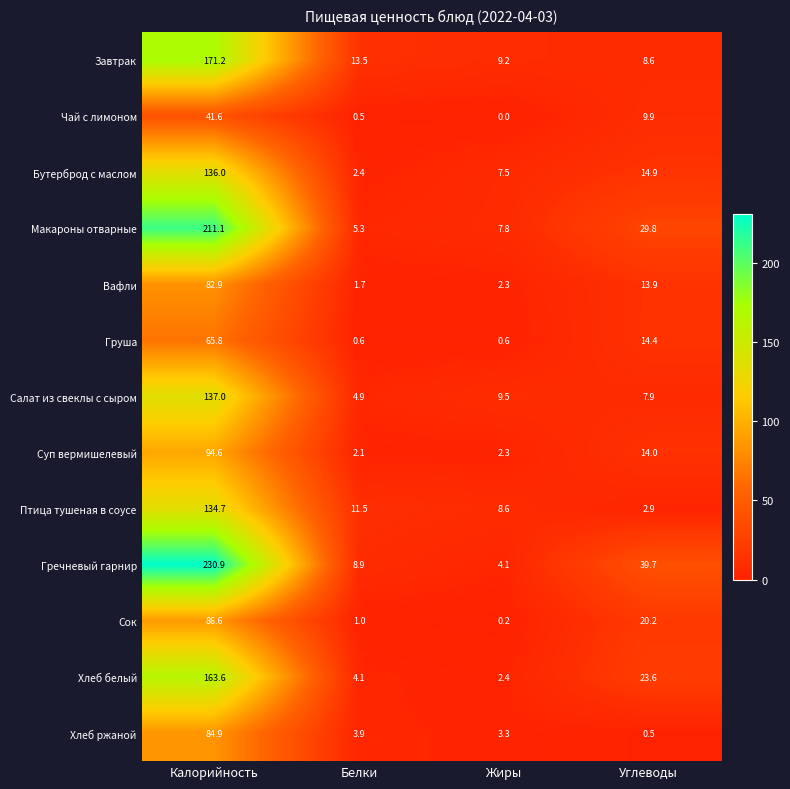

Which label corresponds to the smallest value in the chart?

Жиры